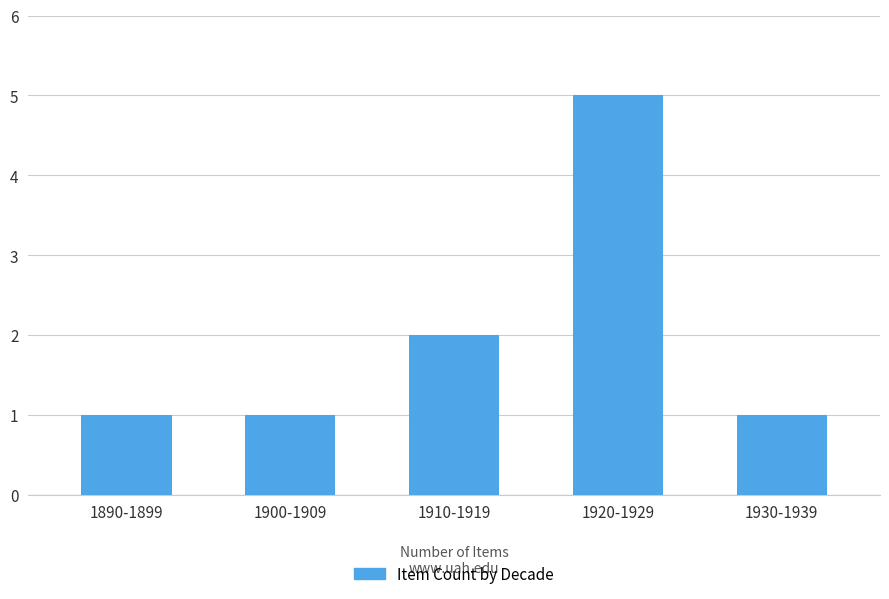

How many bars are there in total?

5